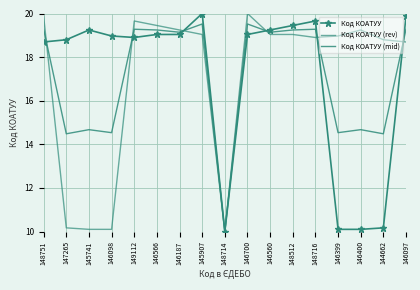

Rank the series at 146399 from highest to lowest value.

Код КОАТУУ (rev), Код КОАТУУ (mid), Код КОАТУУ